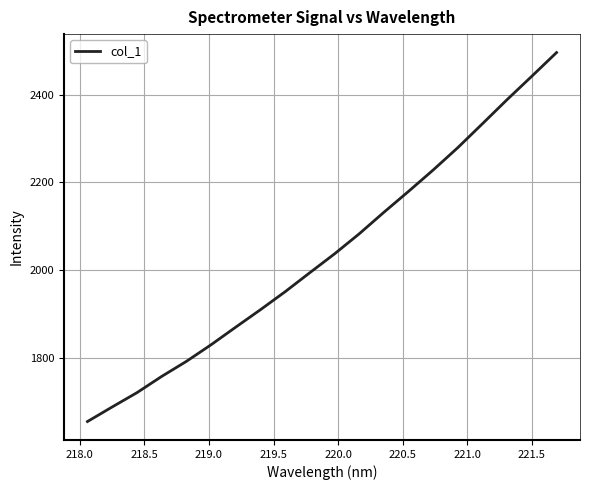

What is the maximum value shown in the chart?

2495.9